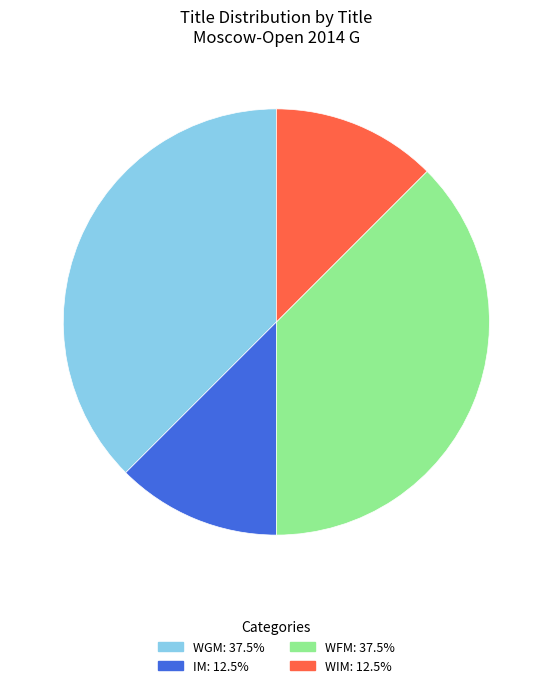

Is there a majority slice in this chart?

No